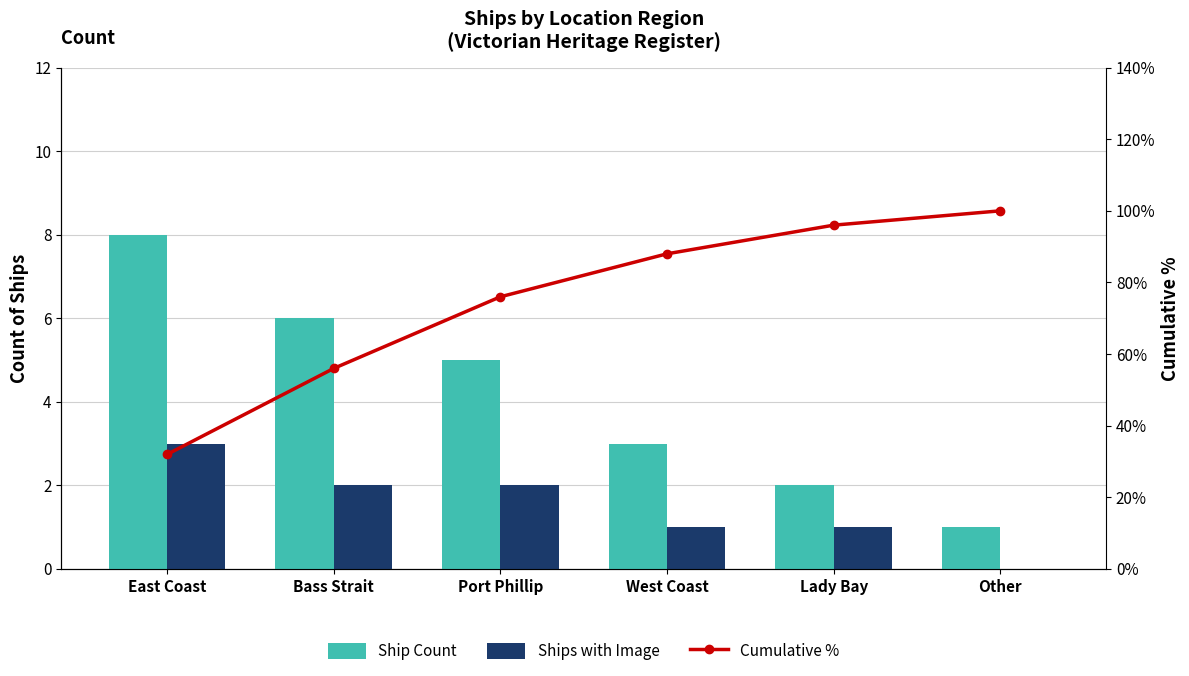

What value does the Ships with Image series have at Lady Bay?

1